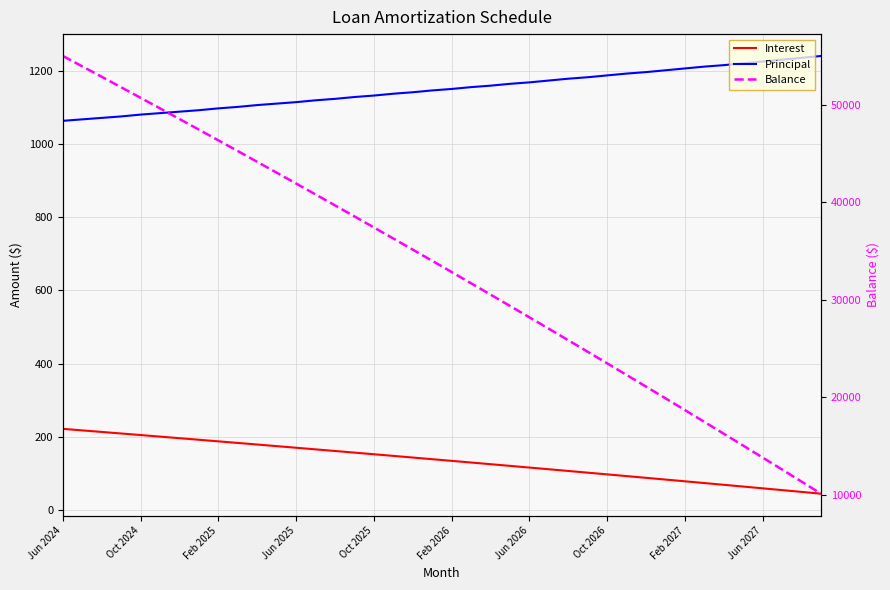

True or false: Interest has a value of 170.1 at 23.

False